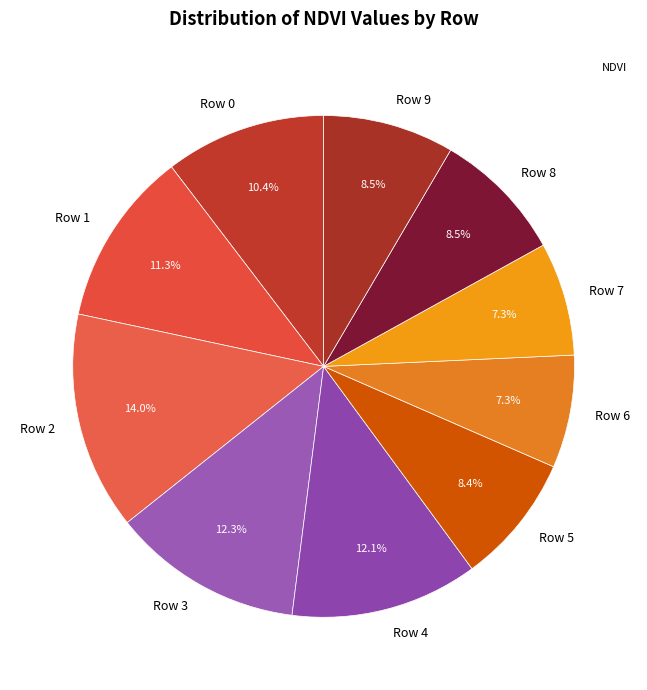

Between Row 4 and Row 6, which is larger?

Row 4